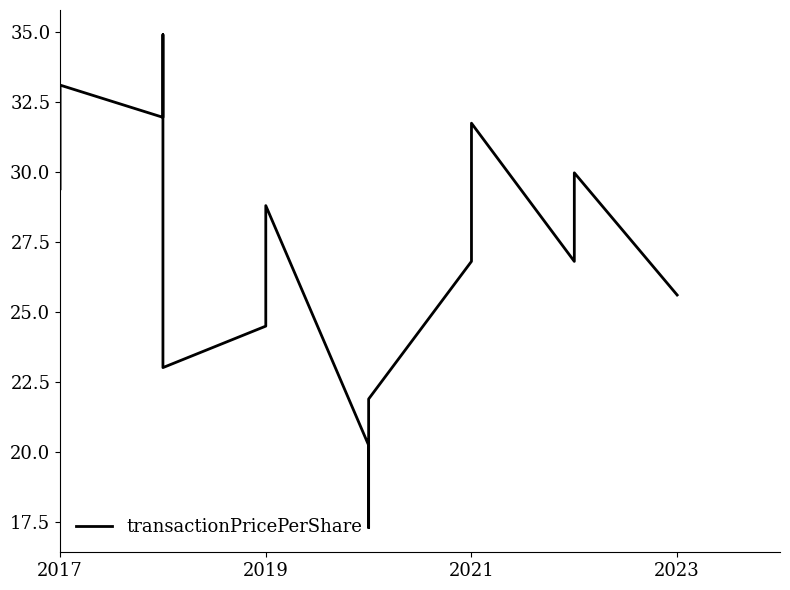

Reading right to left, extract all data points from this chart.

25.6	30.0	28.7	27.0	26.8	31.7	27.6	27.4	26.8	21.9	17.3	18.4	20.2	28.8	25.6	24.9	24.5	23.0	29.1	34.9	31.9	33.1	29.4